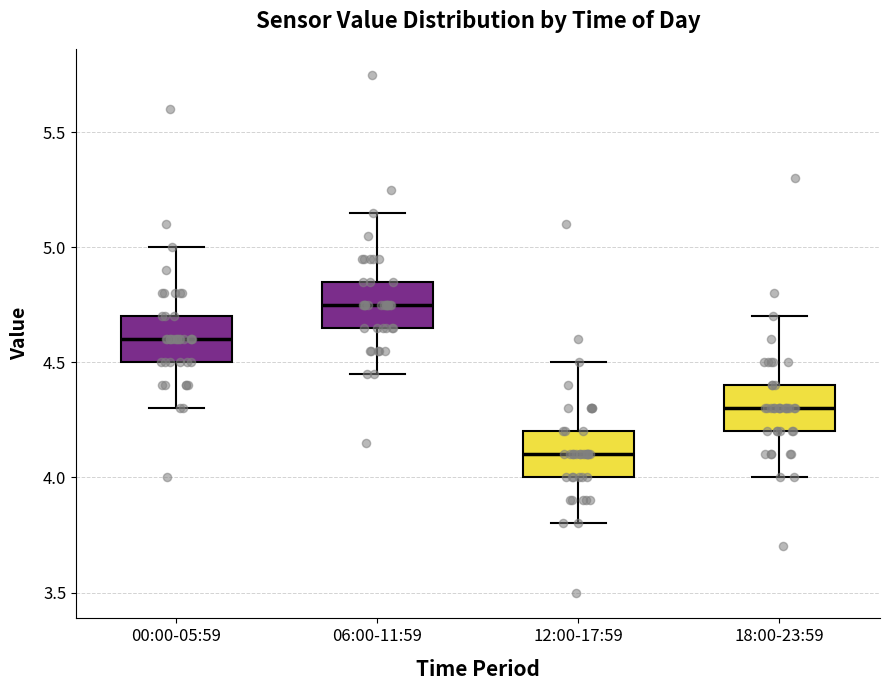

Reading left to right, transcribe this box plot: for each box, give where its median line is, the range the box spans, and where its two whiskers end, as read against the y-axis. The values are not printed on the chart, so give them approximately, as read against the axis.

00:00-05:59: median 4.60, box 4.50 to 4.70, whiskers 4.30 to 5.00
06:00-11:59: median 4.75, box 4.65 to 4.85, whiskers 4.45 to 5.15
12:00-17:59: median 4.10, box 4.00 to 4.20, whiskers 3.80 to 4.50
18:00-23:59: median 4.30, box 4.20 to 4.40, whiskers 4.00 to 4.70